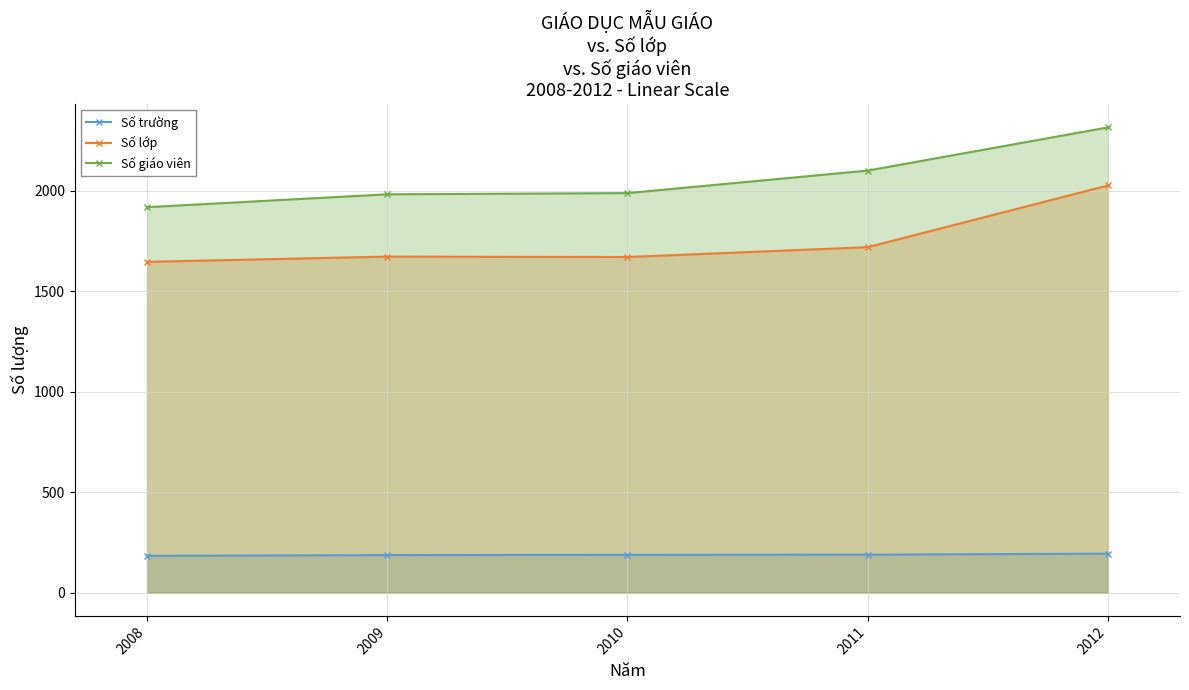

Where is the first local maximum for Số lớp?

2009